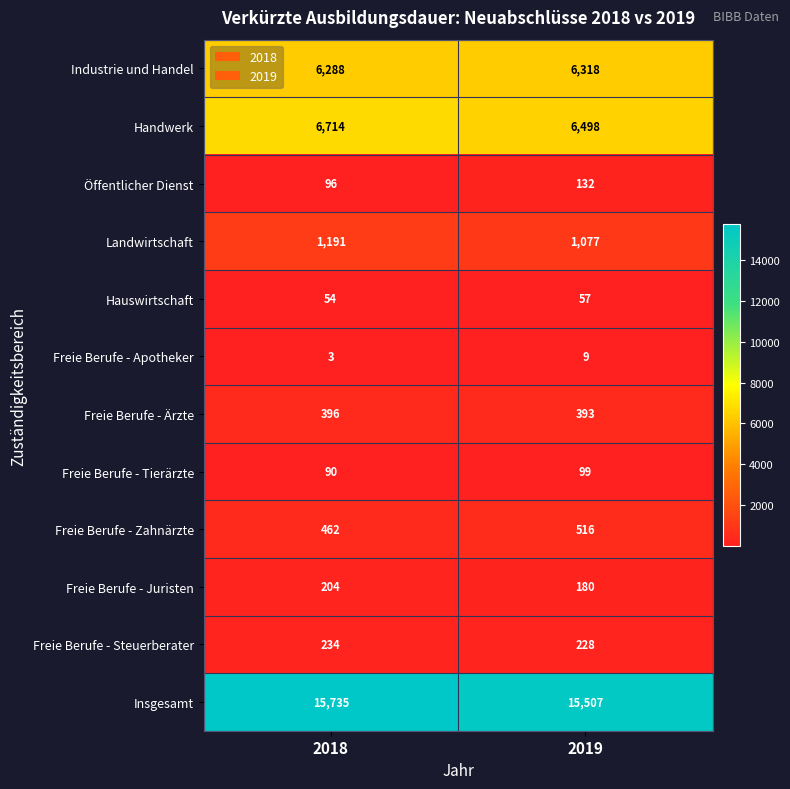

How many series are shown in this chart?

12